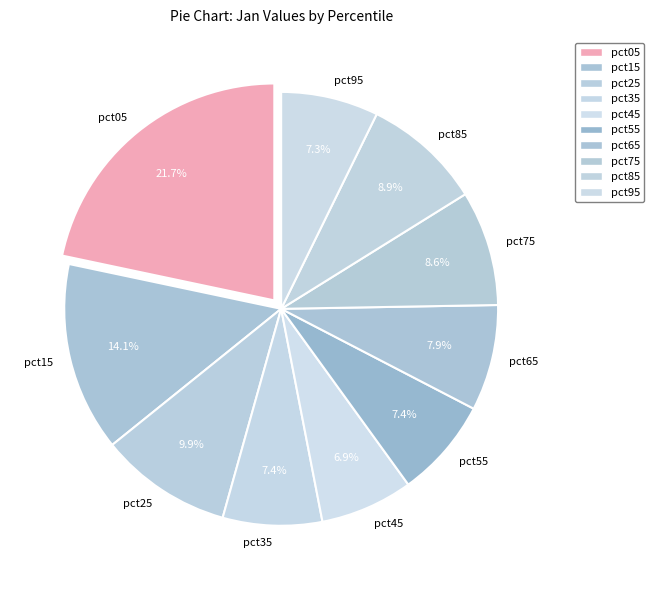

The pct25 slice represents 15% of the pie. True or false?

False